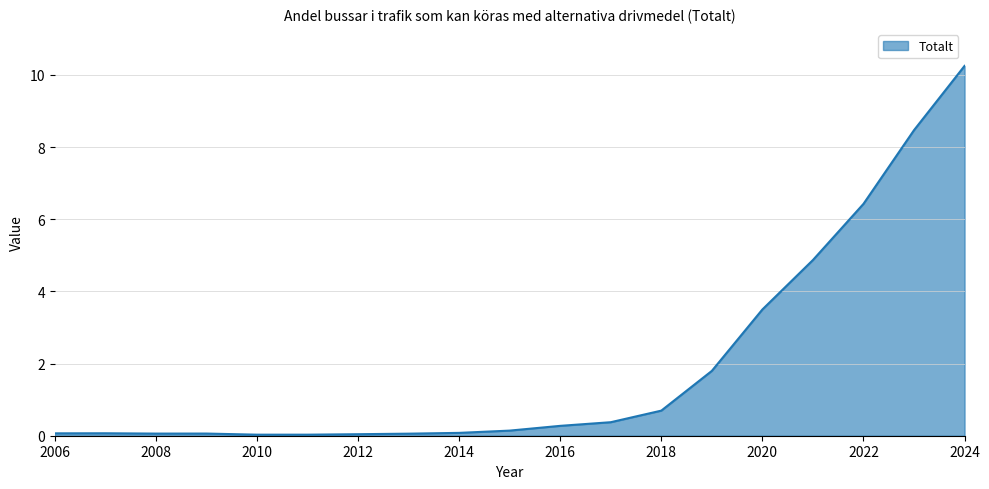

What is the difference between the maximum and minimum values?

10.2